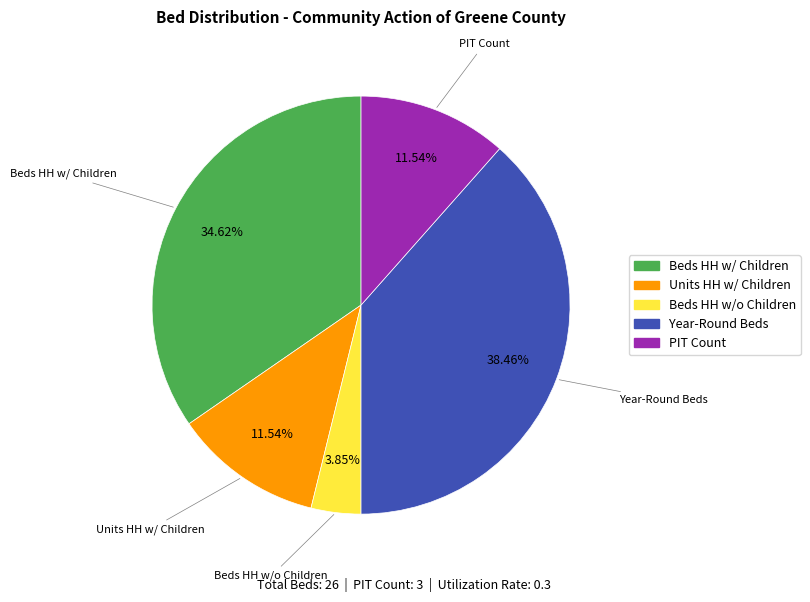

Is there a majority slice in this chart?

No